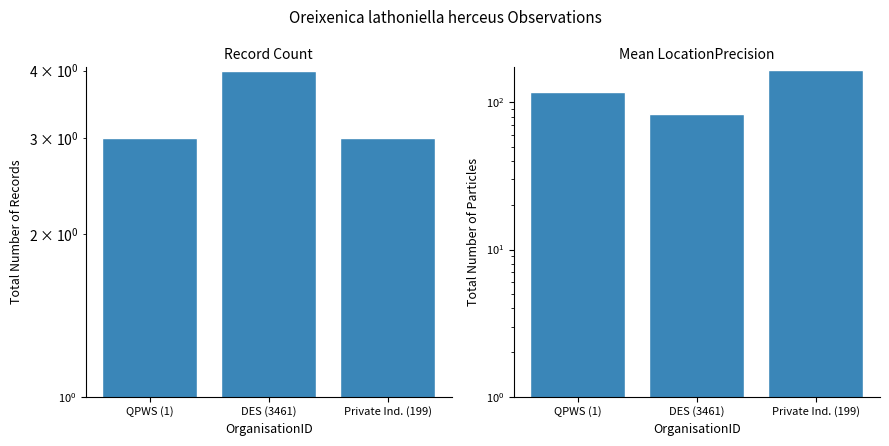

Where is Mean LocationPrecision nearest to the value 125?

QPWS (1)